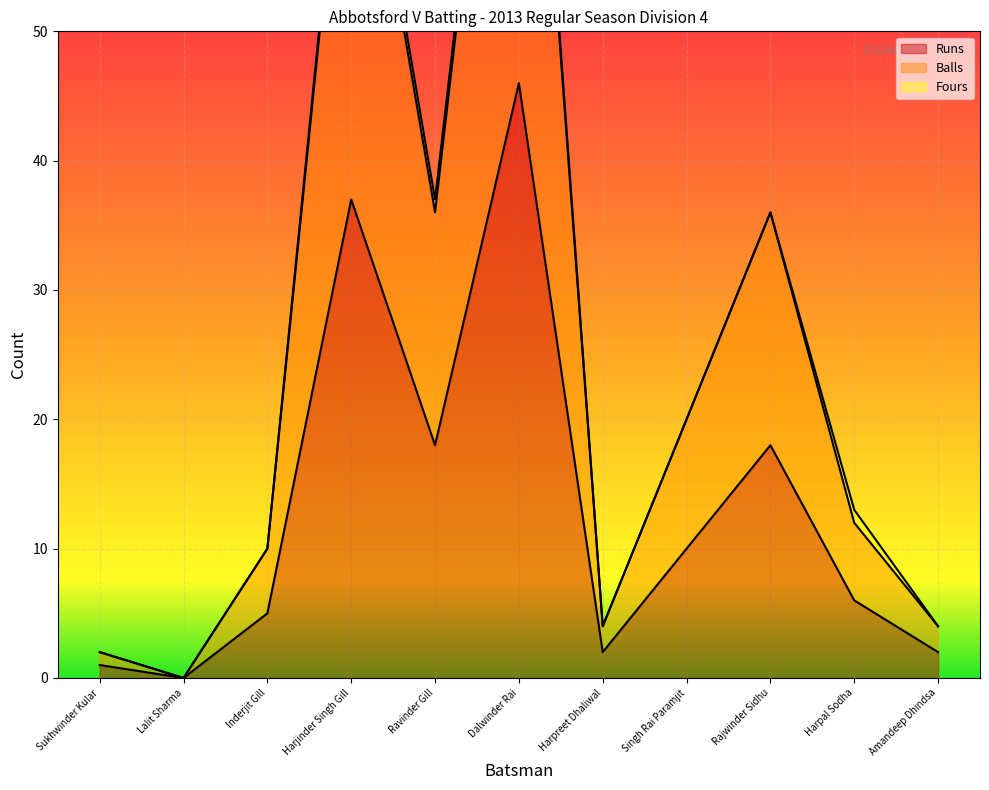

What is the difference between the highest and lowest values at Harjinder Singh Gill?

37